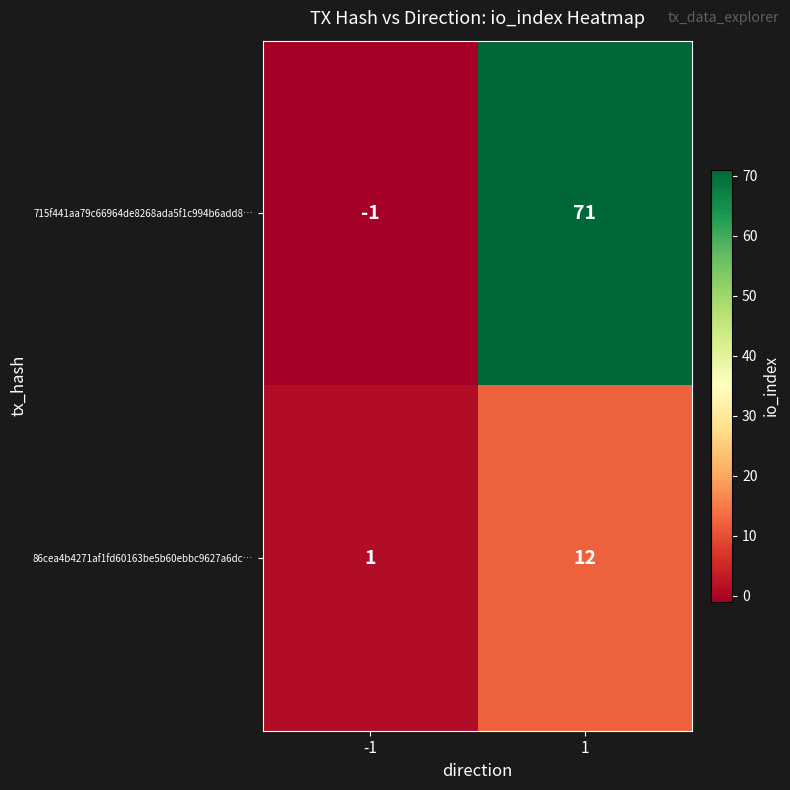

Is it true that 715f441aa79c66964de8268ada5f1c994b6add8… equals -1 at -1?

True